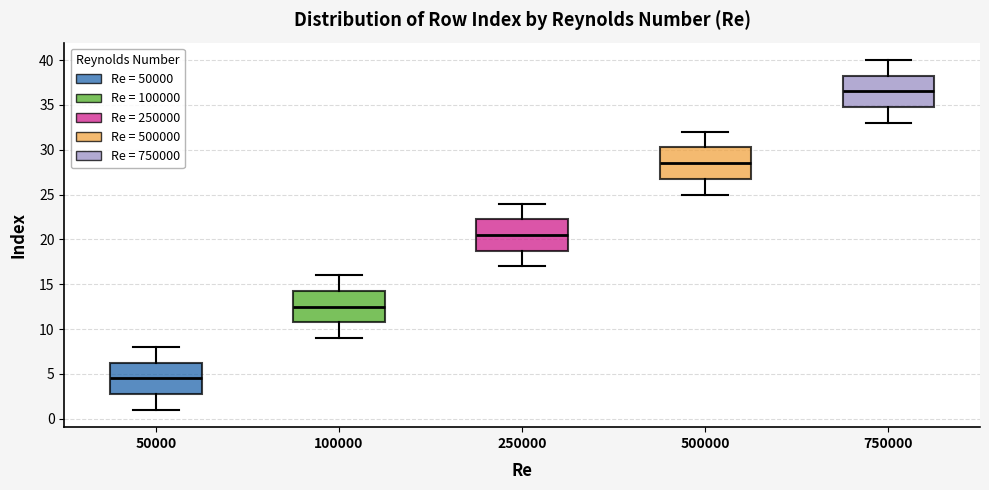

Where does the median line of the box at x = 250000 sit on the y-axis? The values are not printed on the chart, so give them approximately, as read against the axis.

20.5